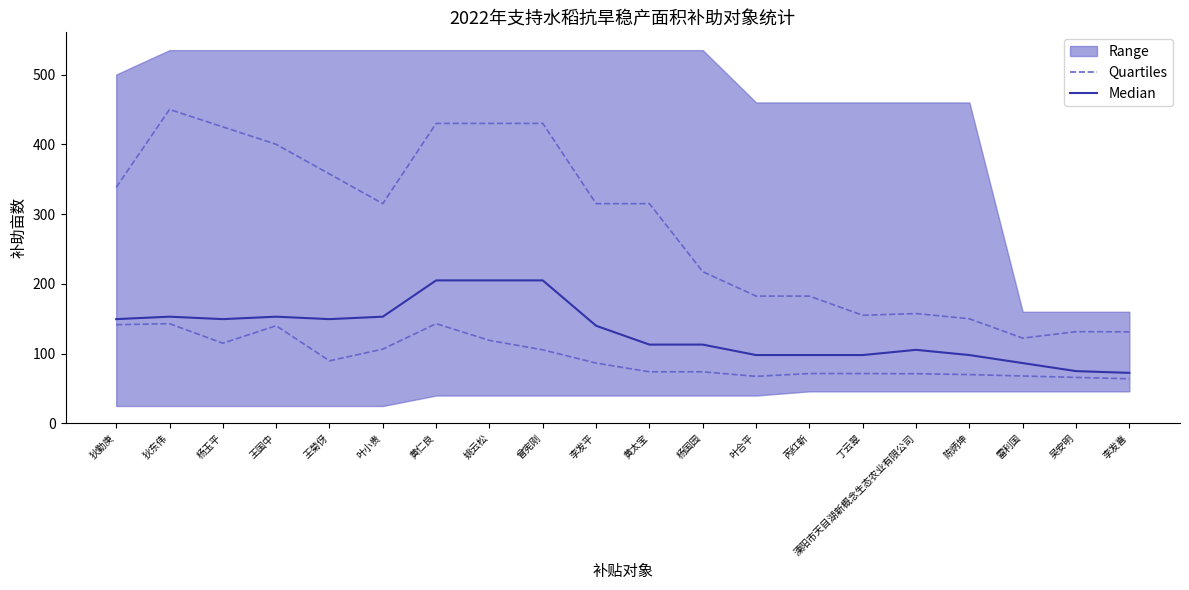

Between 李发平 and 吴安明, which series saw the biggest shift?

Median